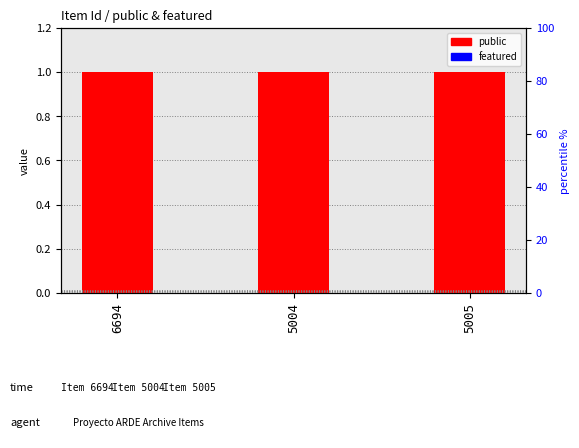

Rank the series by their maximum value, from highest to lowest.

public, featured